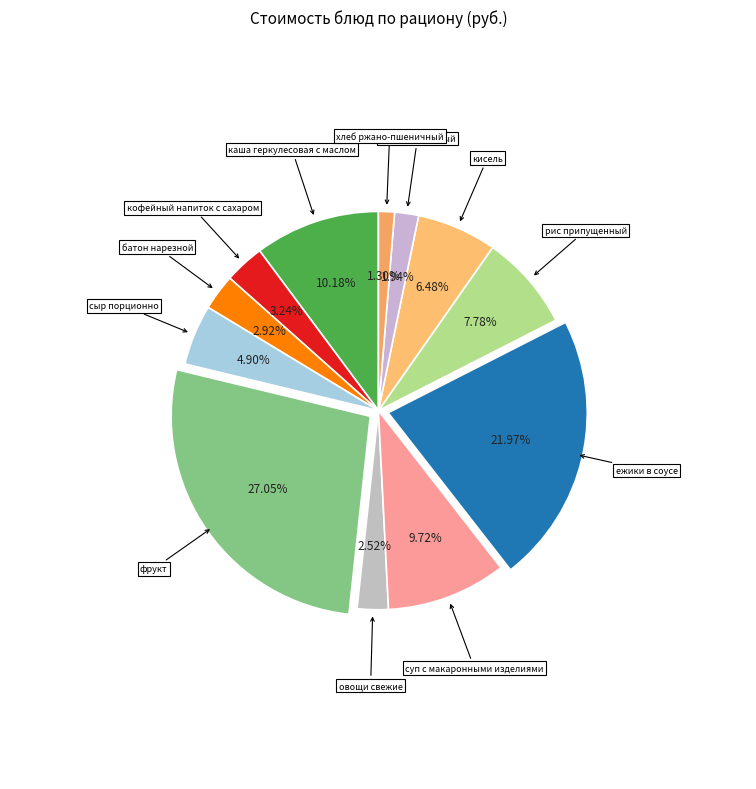

What is the smallest slice in the pie chart?

хлеб ржано-пшеничный